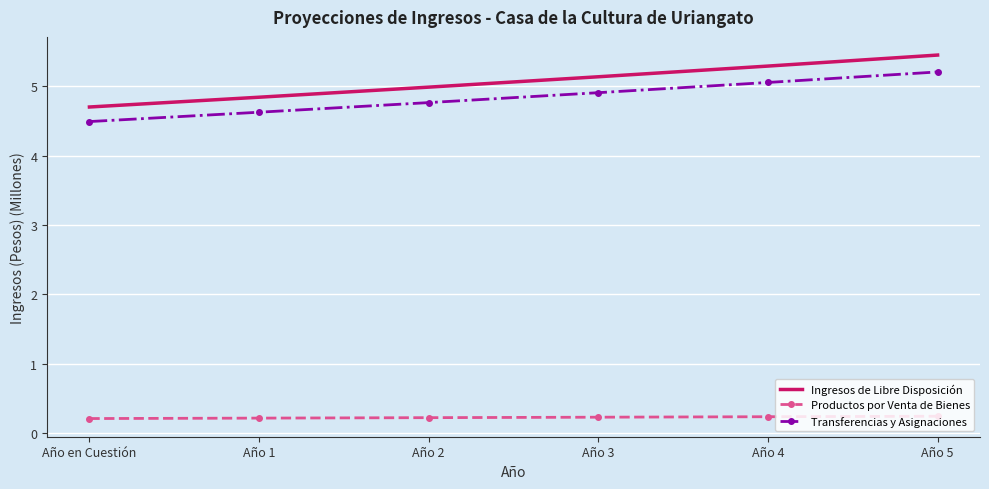

Rank the series at Año 4 from lowest to highest value.

Productos por Venta de Bienes, Transferencias y Asignaciones, Ingresos de Libre Disposición